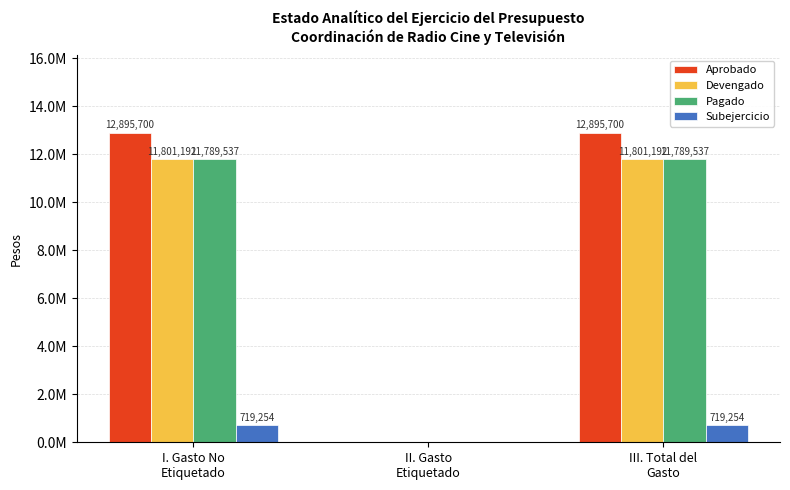

Are the bars grouped side by side (vs. stacked)?

Yes